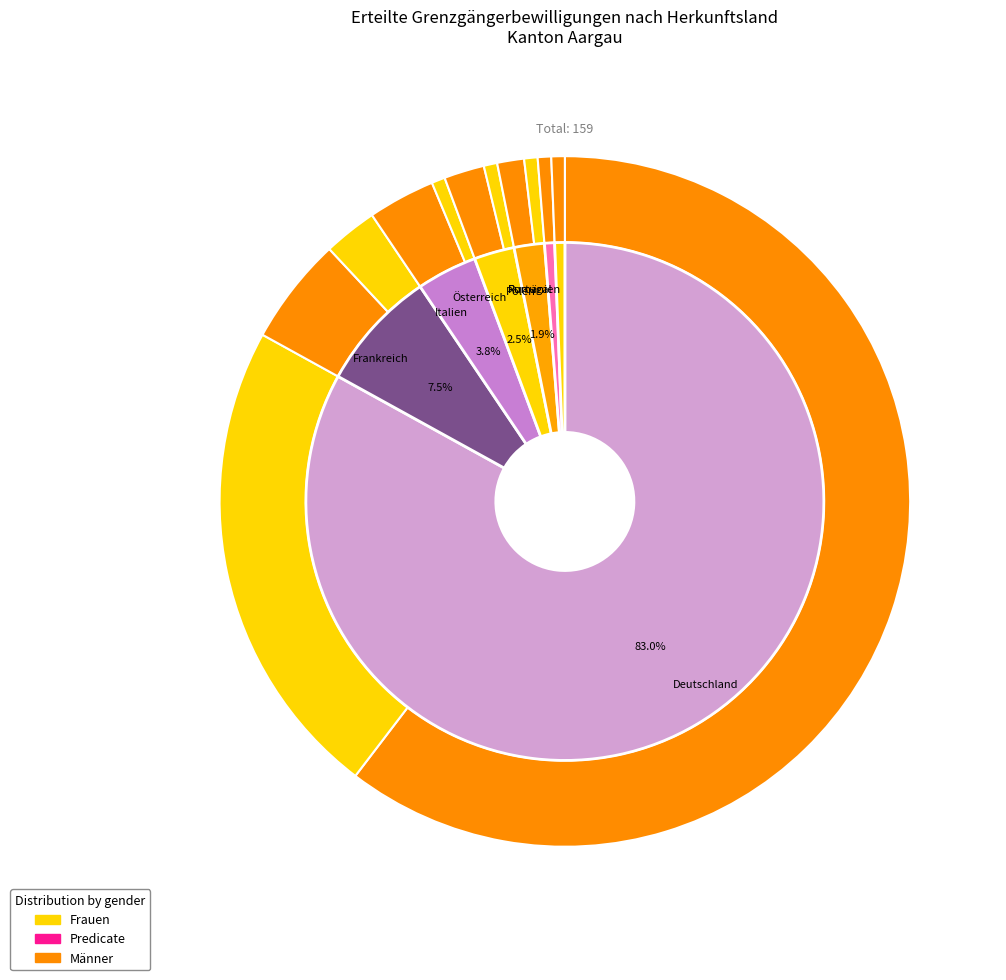

True or false: Deutschland accounts for 83% of the total.

True